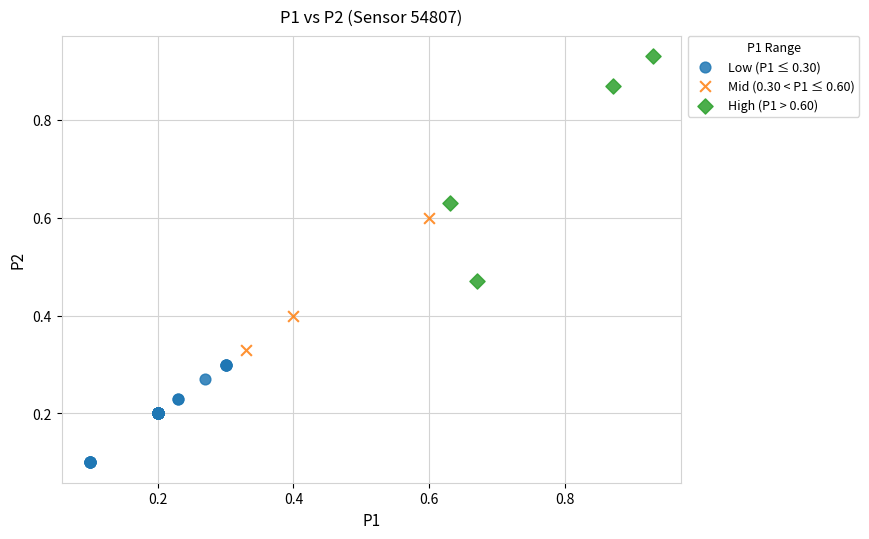

Which series contains the lowest Y value?

Low (P1 ≤ 0.30)